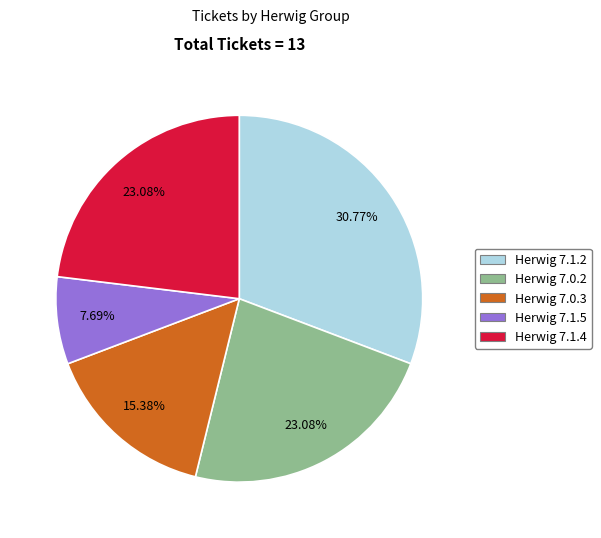

Which has a higher value, Herwig 7.1.2 or Herwig 7.1.5?

Herwig 7.1.2